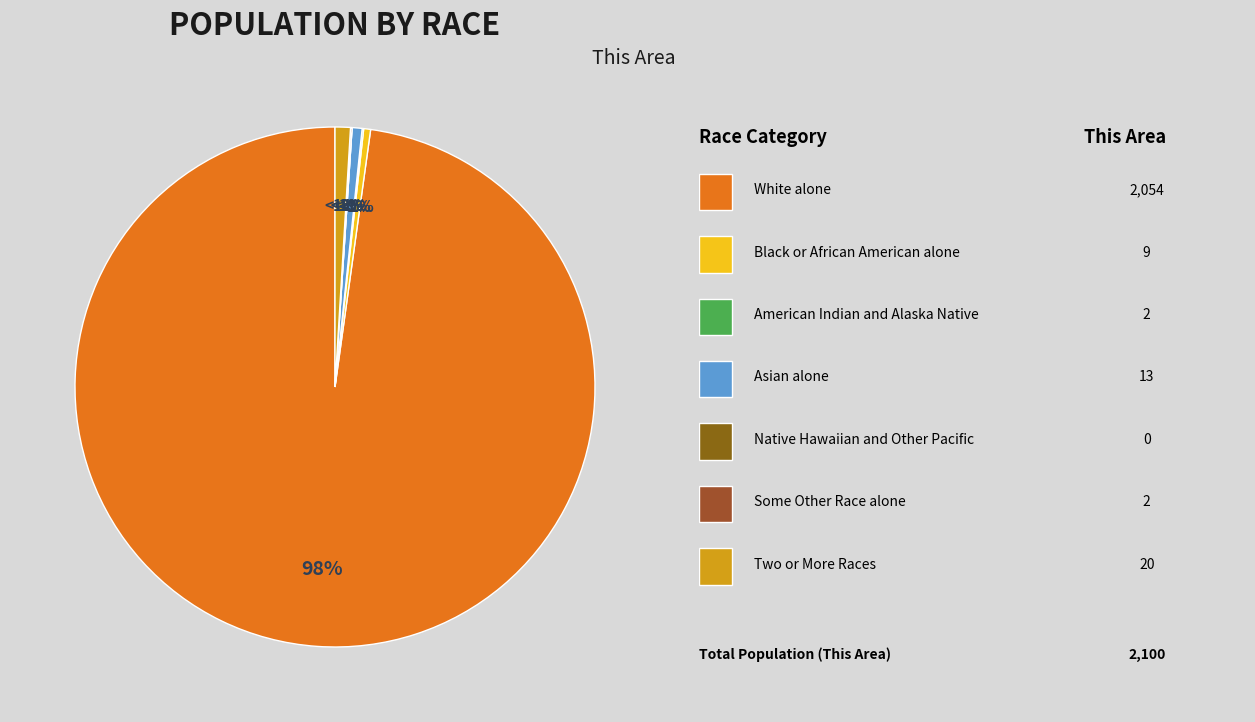

What percentage do Black or African American alone and Two or More Races together represent?

1.4%